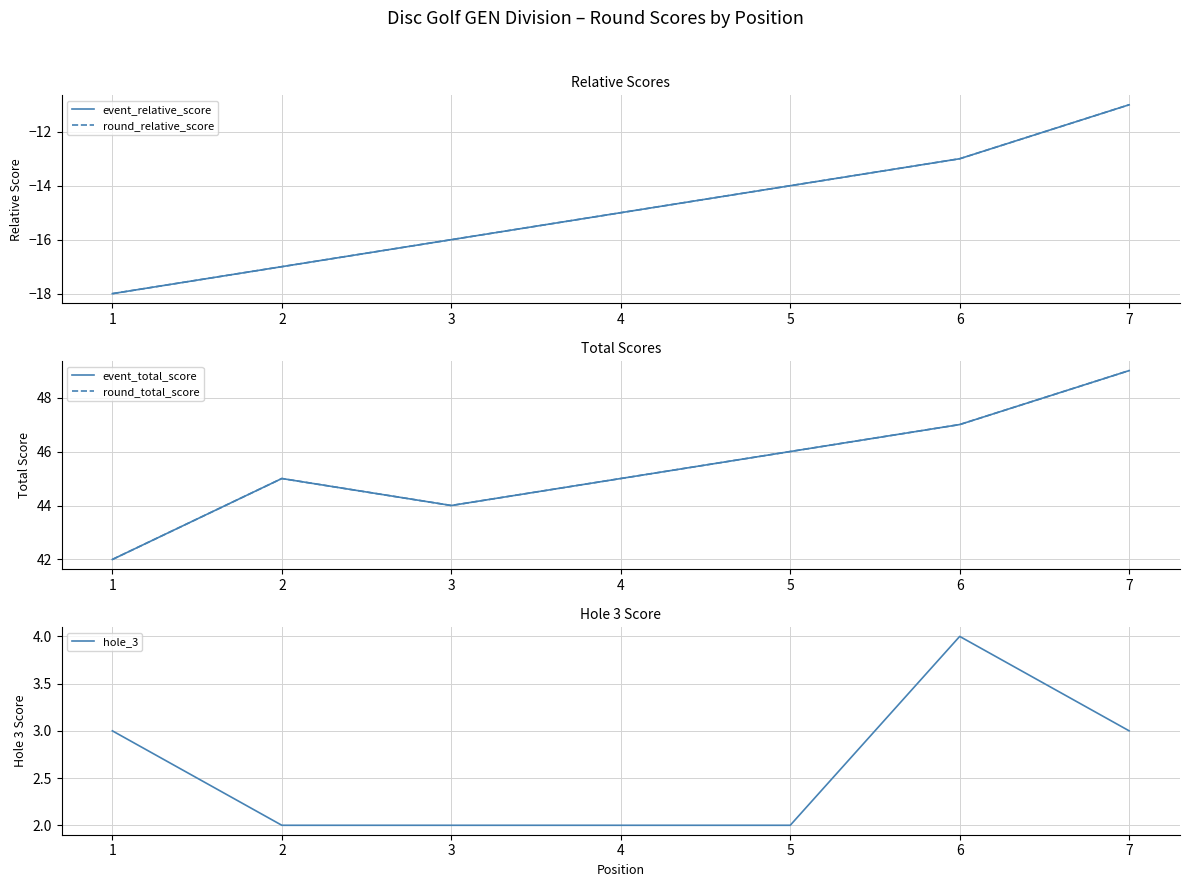

What is the value of the event_relative_score point at the 3rd from the left?

-16